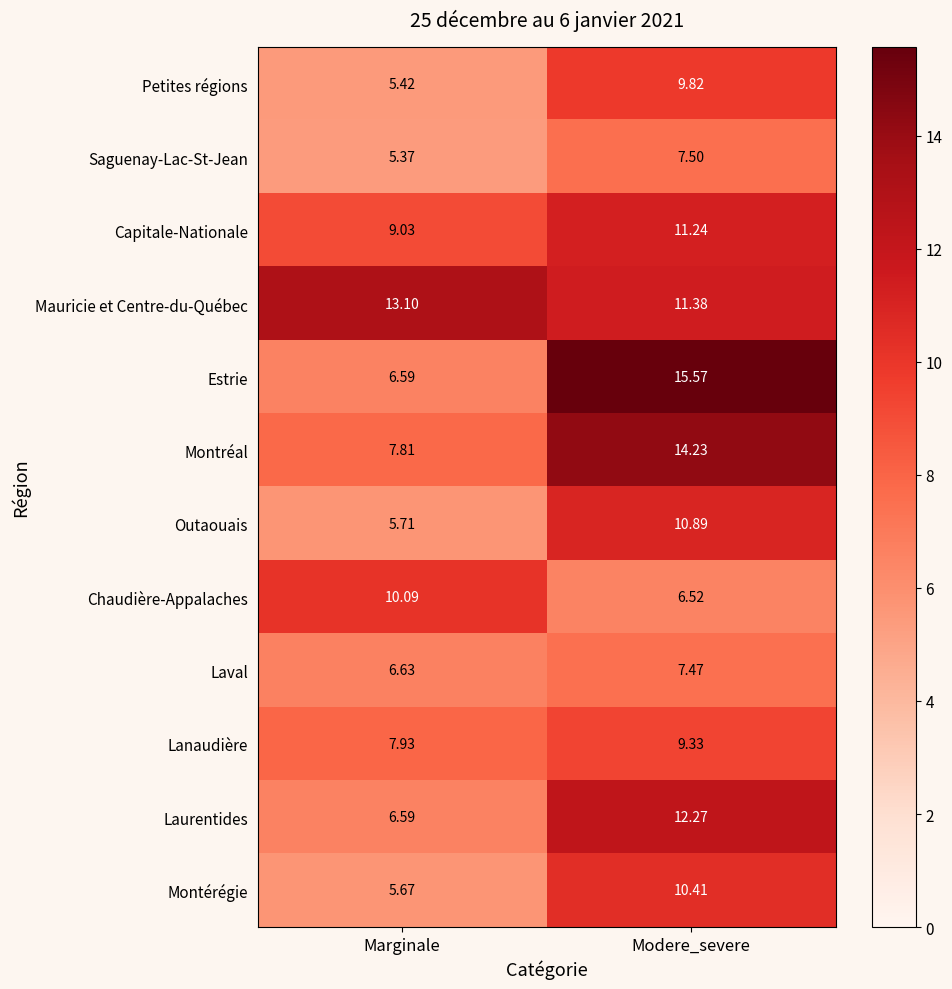

Is the value of Montréal at Modere_severe greater than the value of Lanaudière at Marginale?

Yes